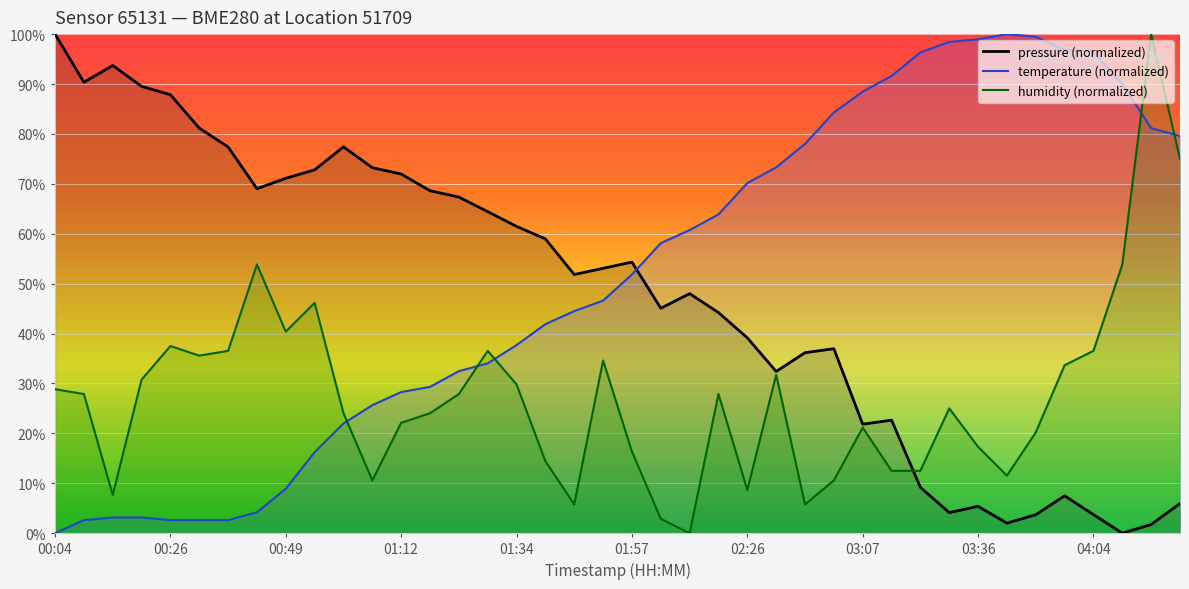

At which category does pressure reach its first local valley?

00:09